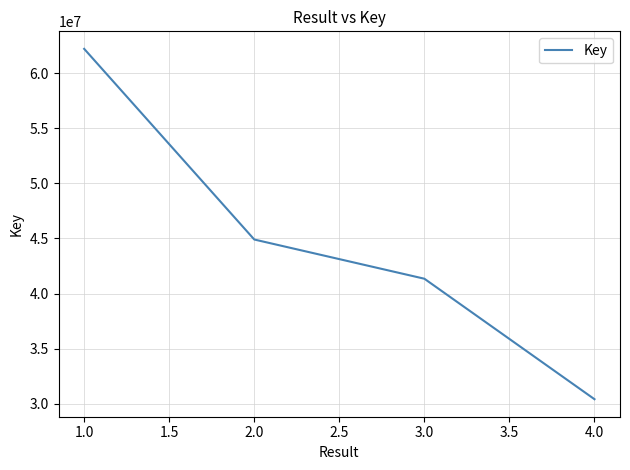

How many lines are shown in the chart?

1